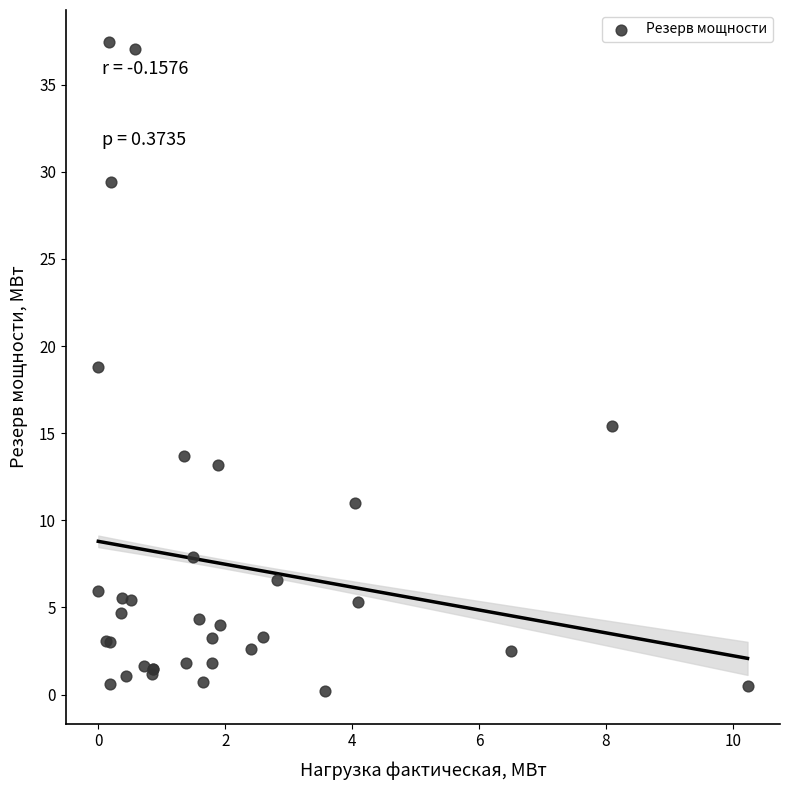

What Y value in the scatter plot is closest to 18?

18.8